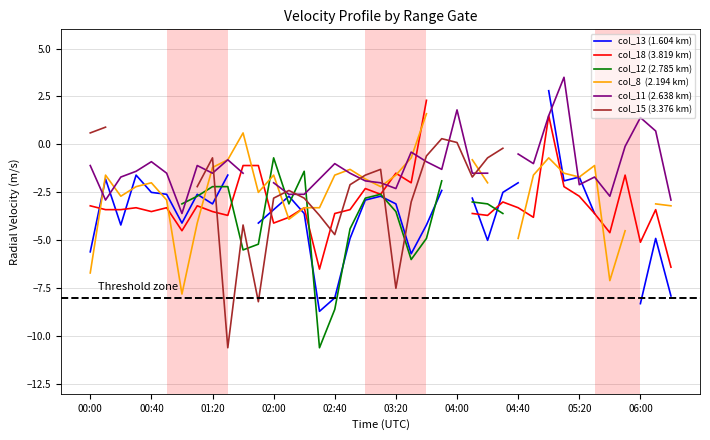

After their last crossing, which series has the higher values: col_15 (3.376 km) or col_11 (2.638 km)?

col_15 (3.376 km)